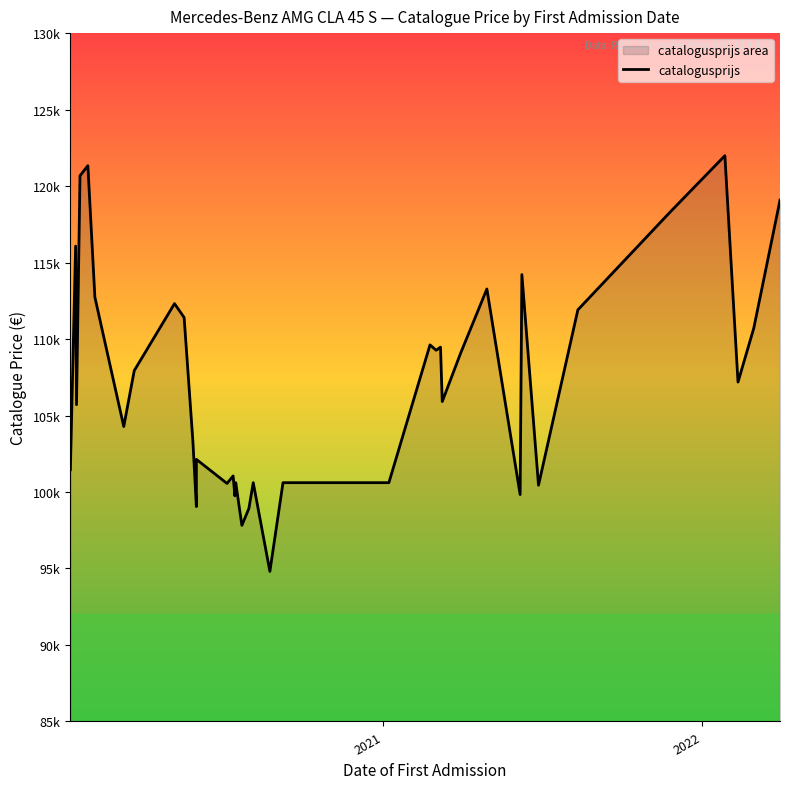

What is the value of the 17th point from the left?

100610